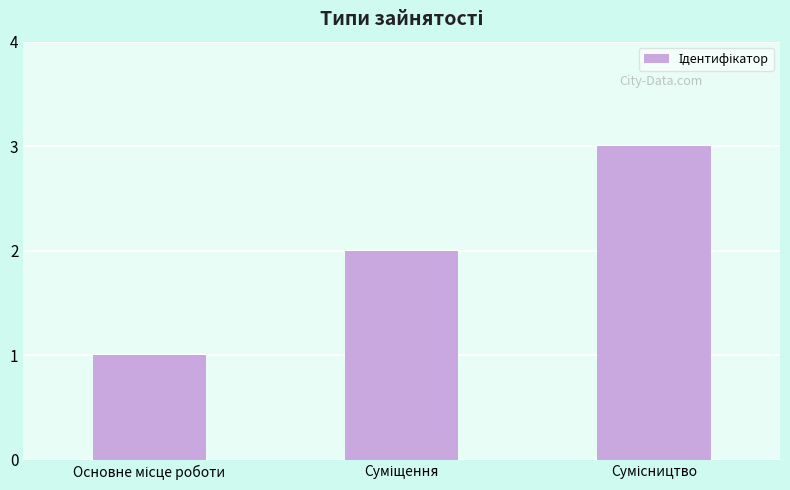

How many bars are there in total?

3